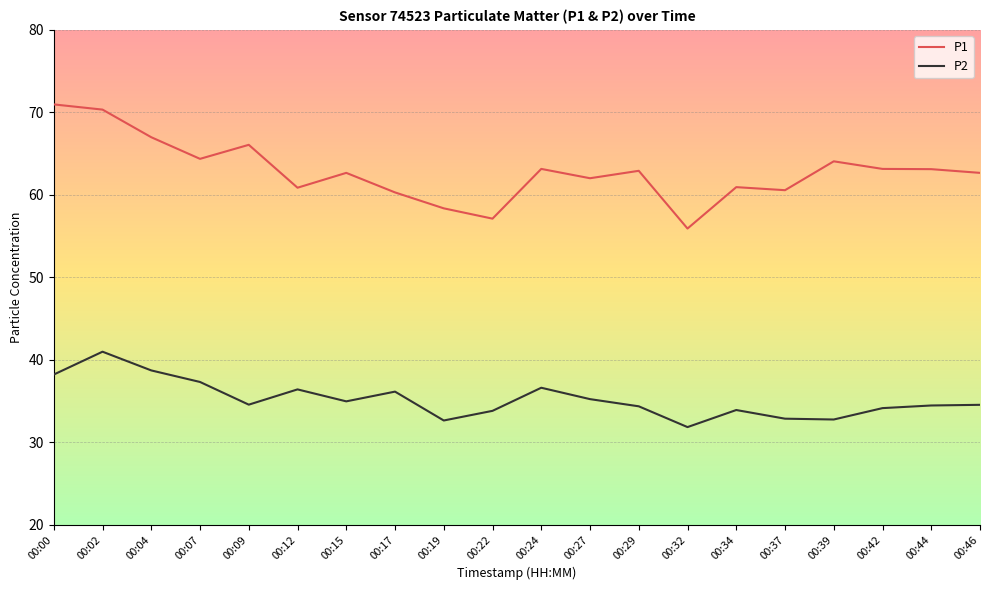

Read the P2 value at 00:27.

35.2